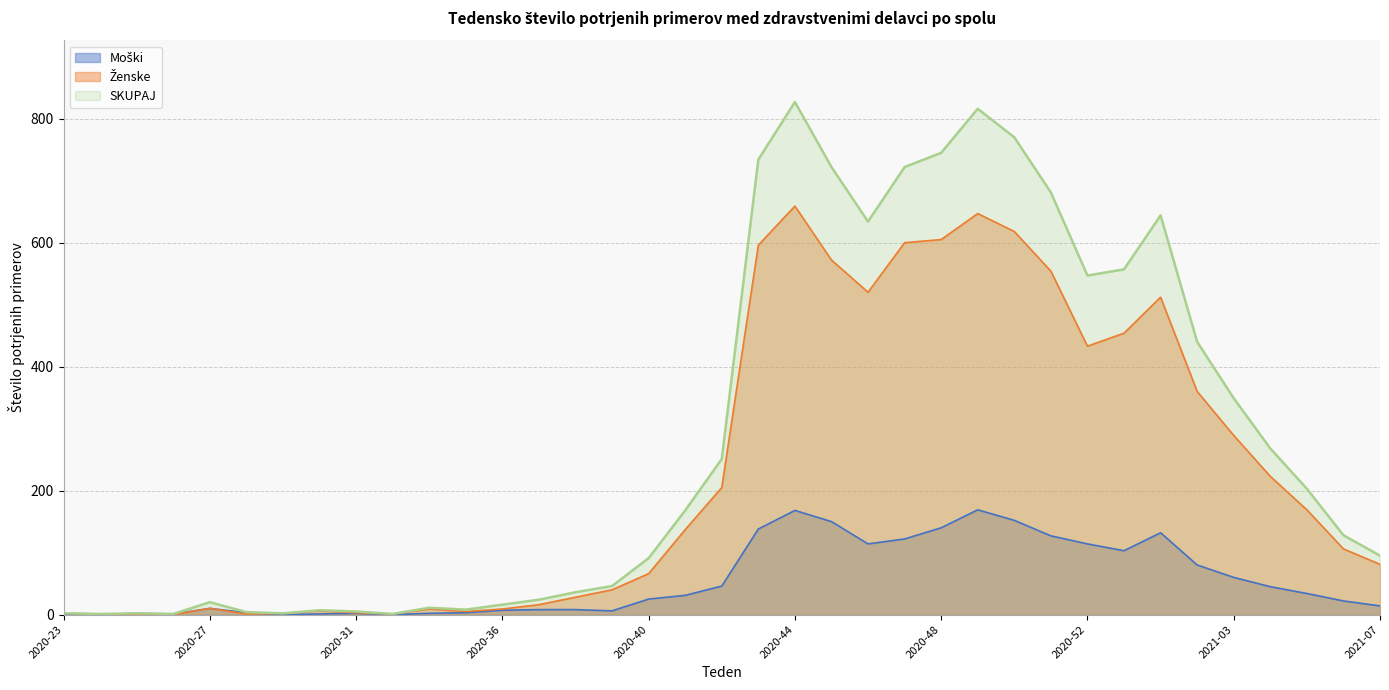

How many lines are shown in the chart?

3